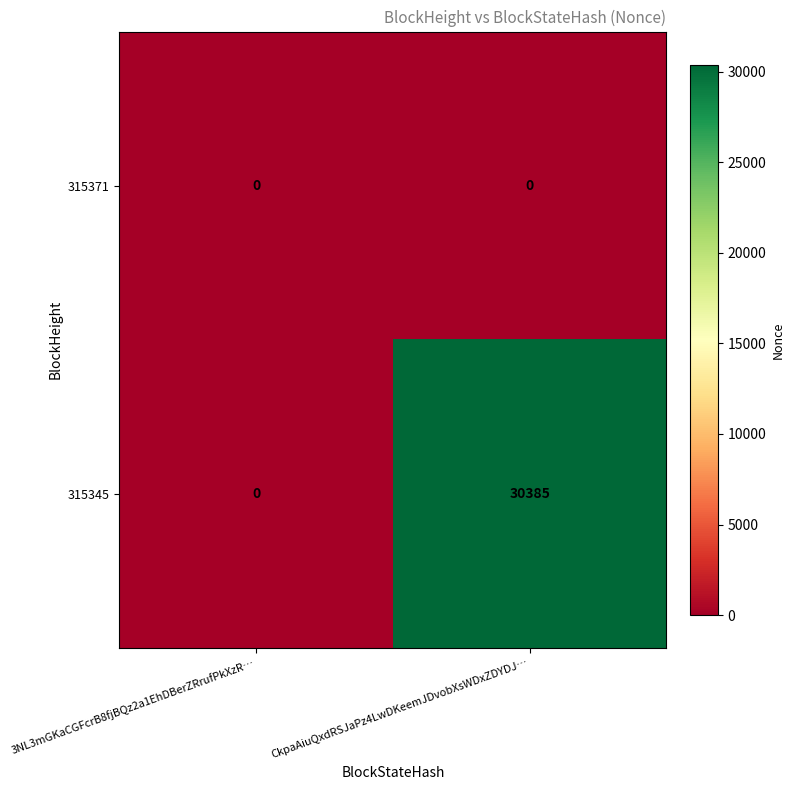

Which series changed the most between 3NL3mGKaCGFcrB8fjBQz2a1EhDBerZRrufPkXzR… and CkpaAiuQxdRSJaPz4LwDKeemJDvobXsWDxZDYDJ…?

315345